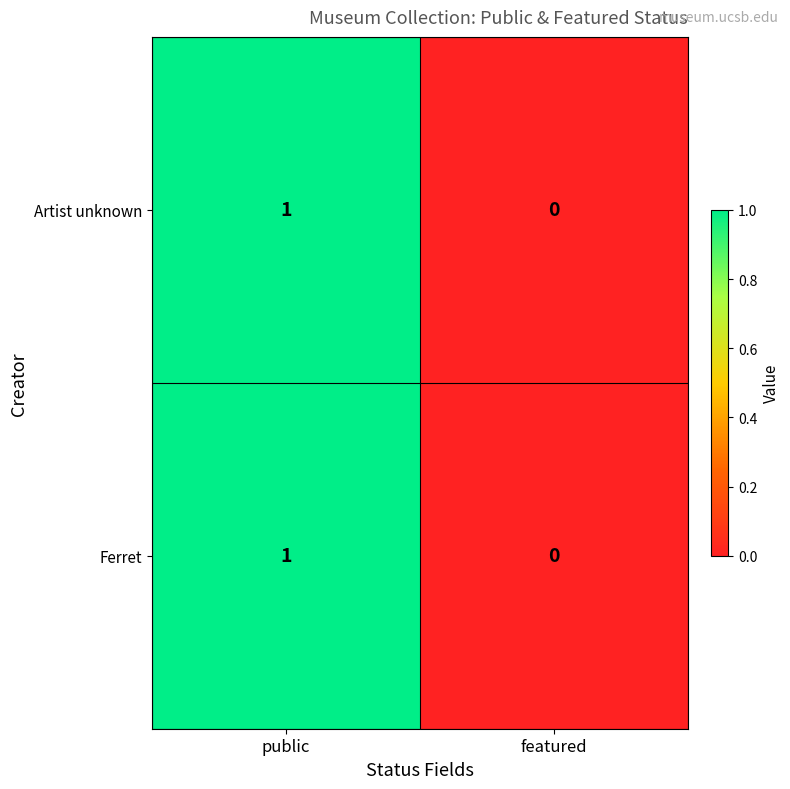

Rank the categories by Ferret value from lowest to highest.

featured, public